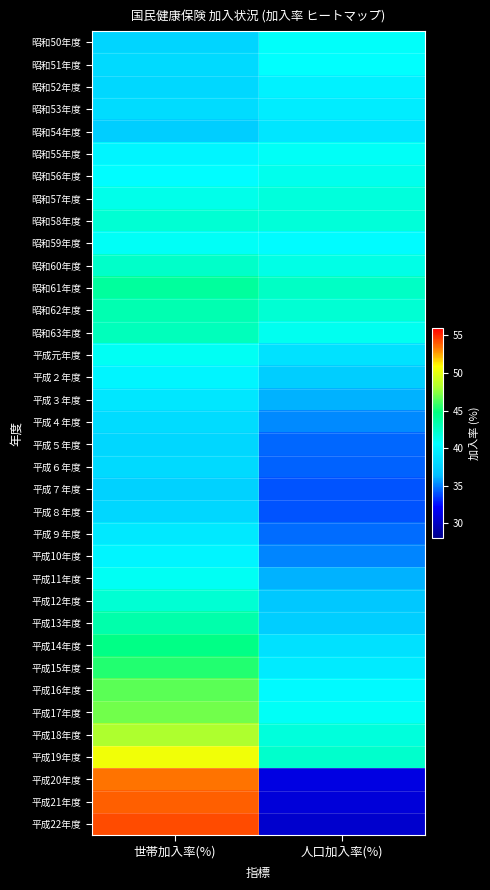

Which has a higher value, 世帯加入率(%) or 人口加入率(%)?

人口加入率(%)